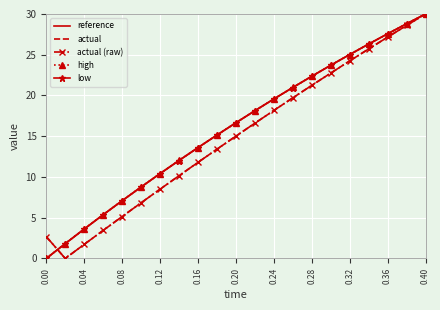

Count the number of data series in this chart.

5